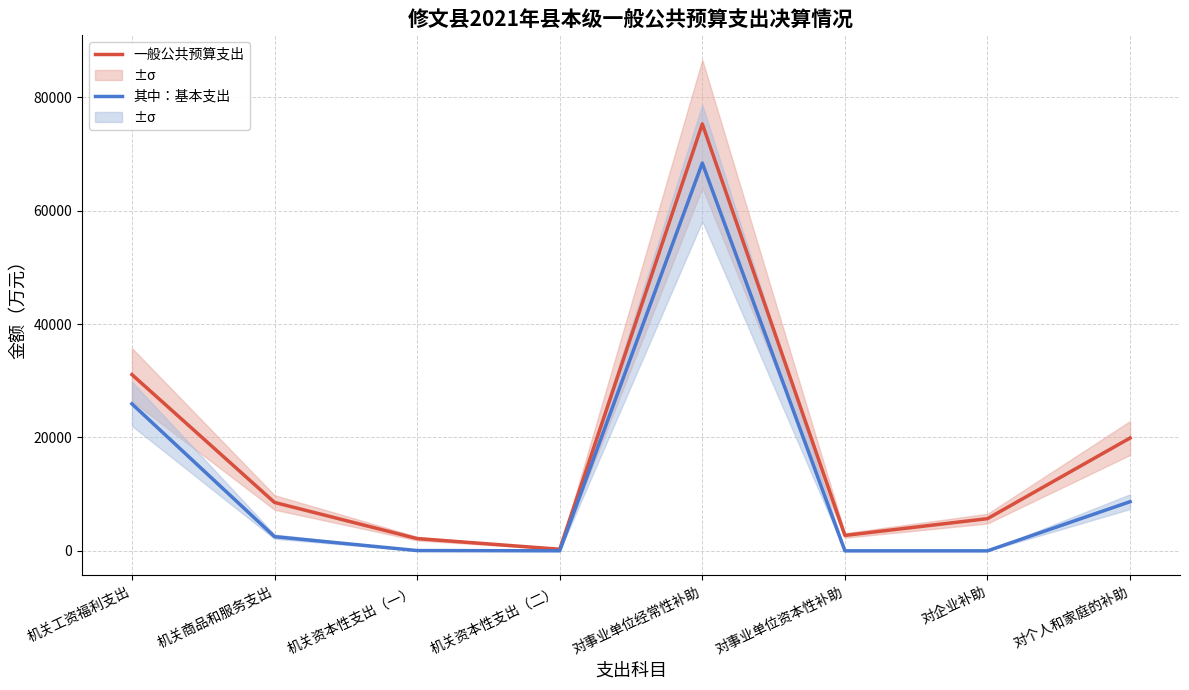

What are all the series names shown in the legend?

一般公共预算支出, 其中：基本支出